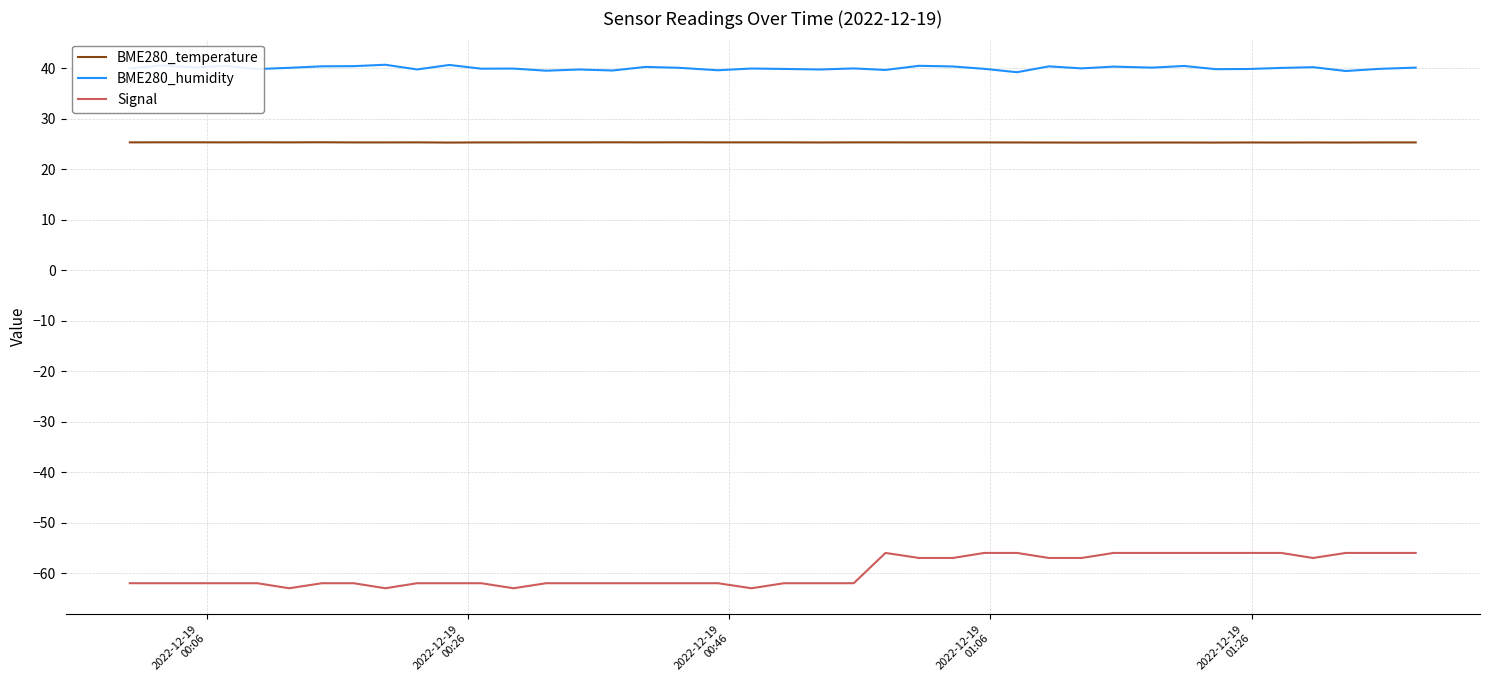

List the series in order of their peak value, highest first.

BME280_humidity, BME280_temperature, Signal